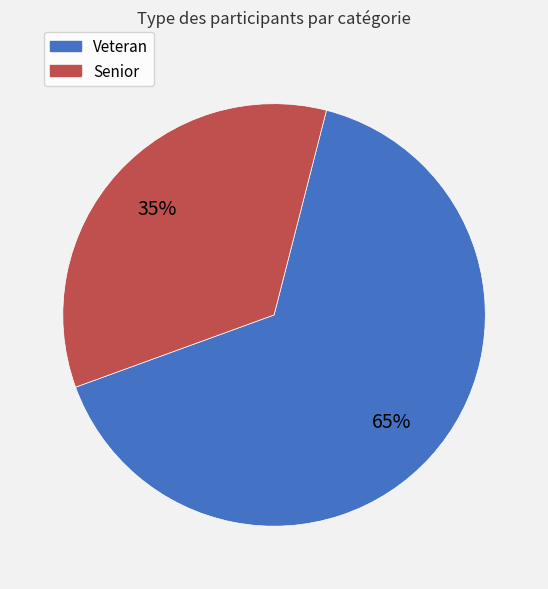

The Veteran slice represents 65% of the pie. True or false?

True